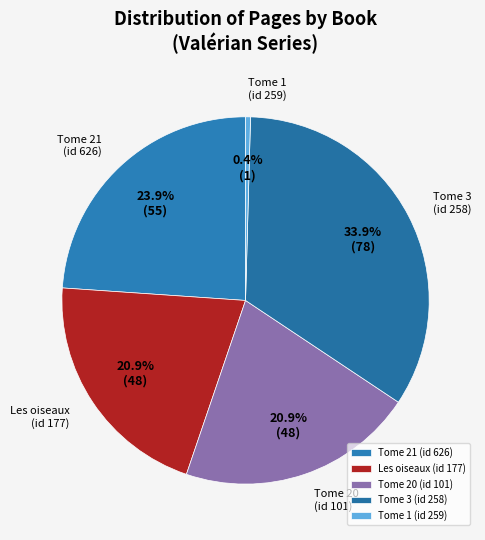

Does Tome 1 (id 259) represent more than half of the total?

No